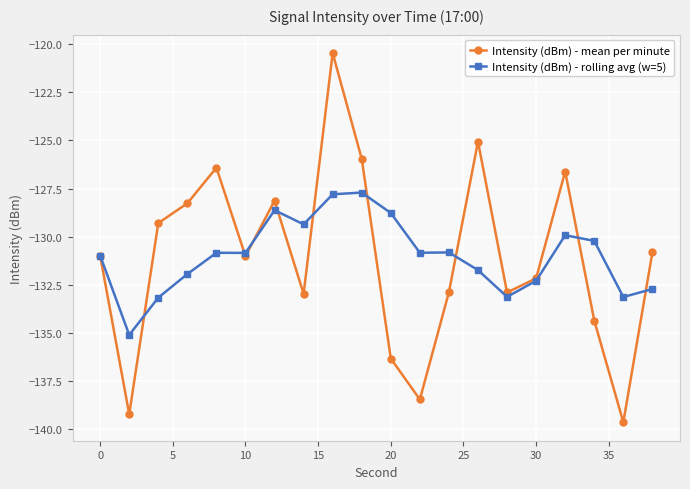

In Intensity (dBm) - mean per minute, how many points are lower than both neighbors (excluding endpoints)?

6